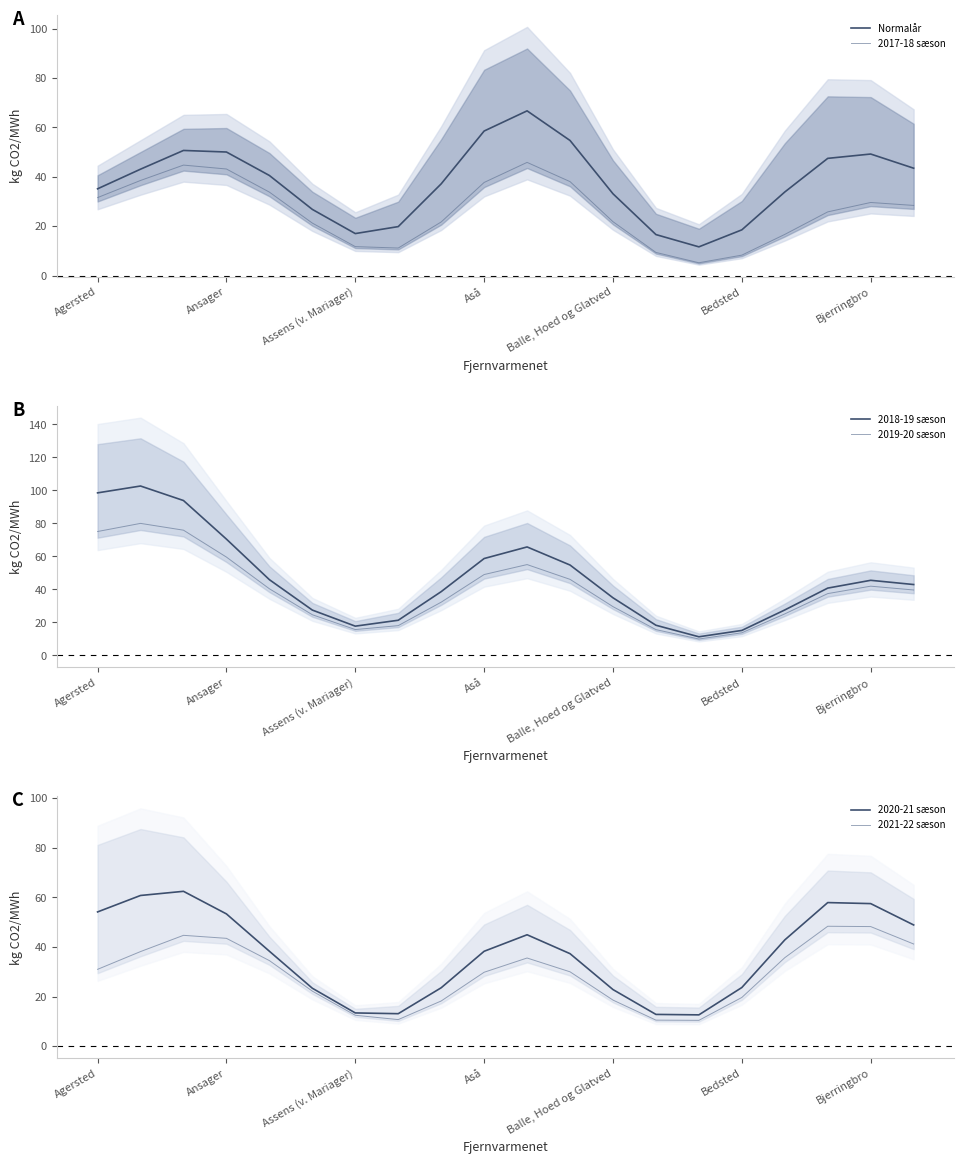

Is it true that 2020-21 sæson equals 82.6 at Aså?

False